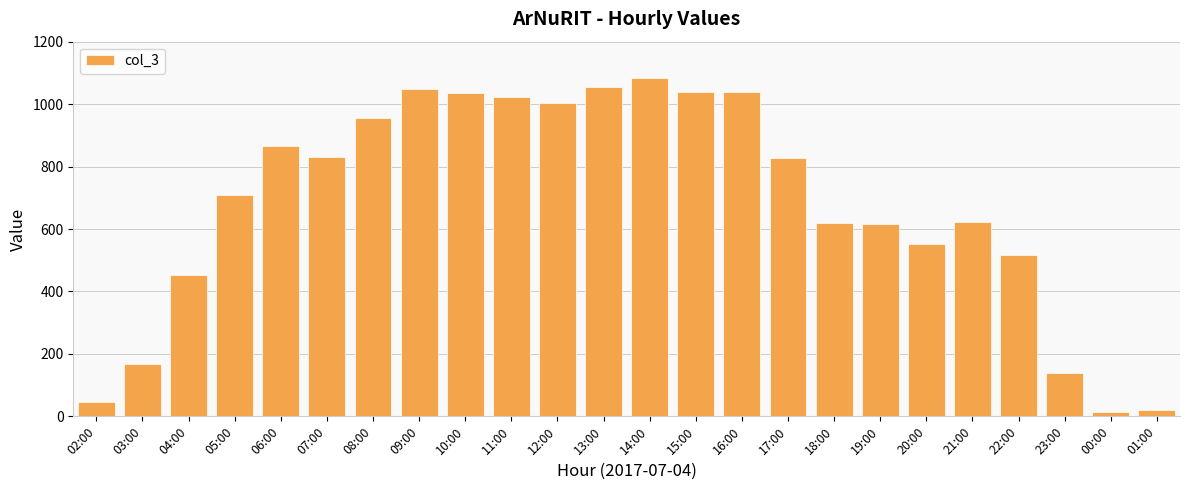

What is the change in value from 12:00 to 18:00?

-387